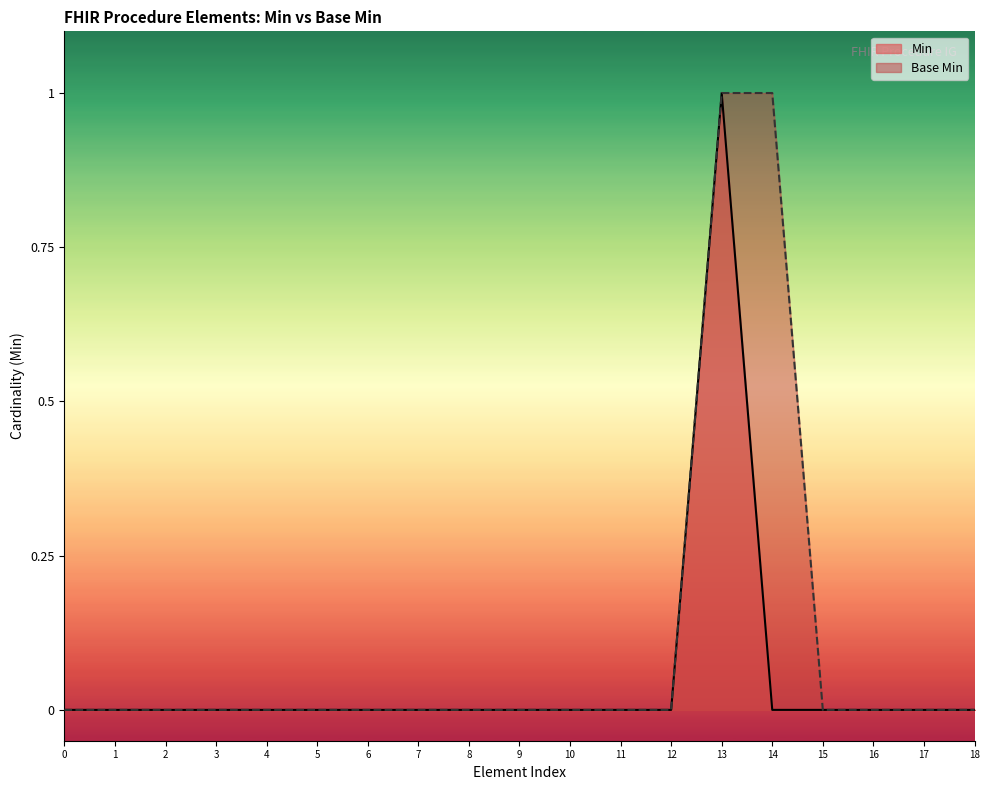

True or false: Min and Base Min intersect in this chart.

False